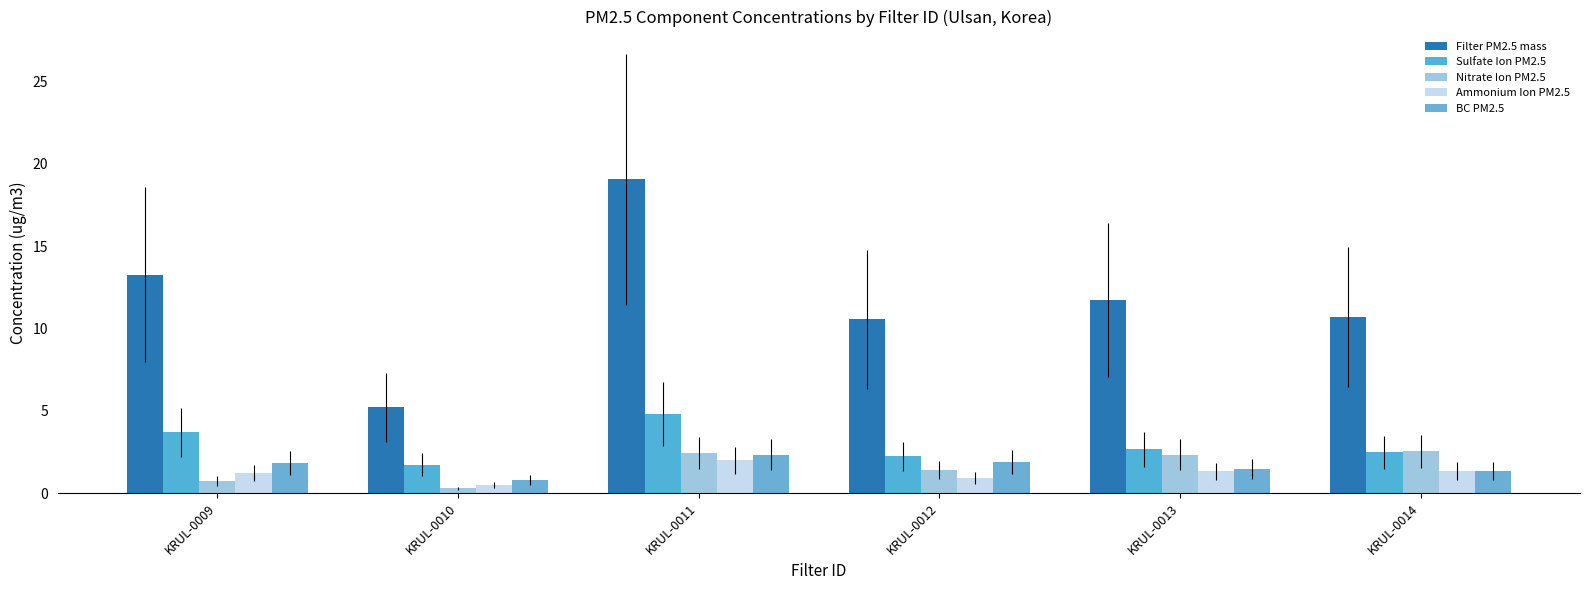

How many distinct data groups are displayed?

5